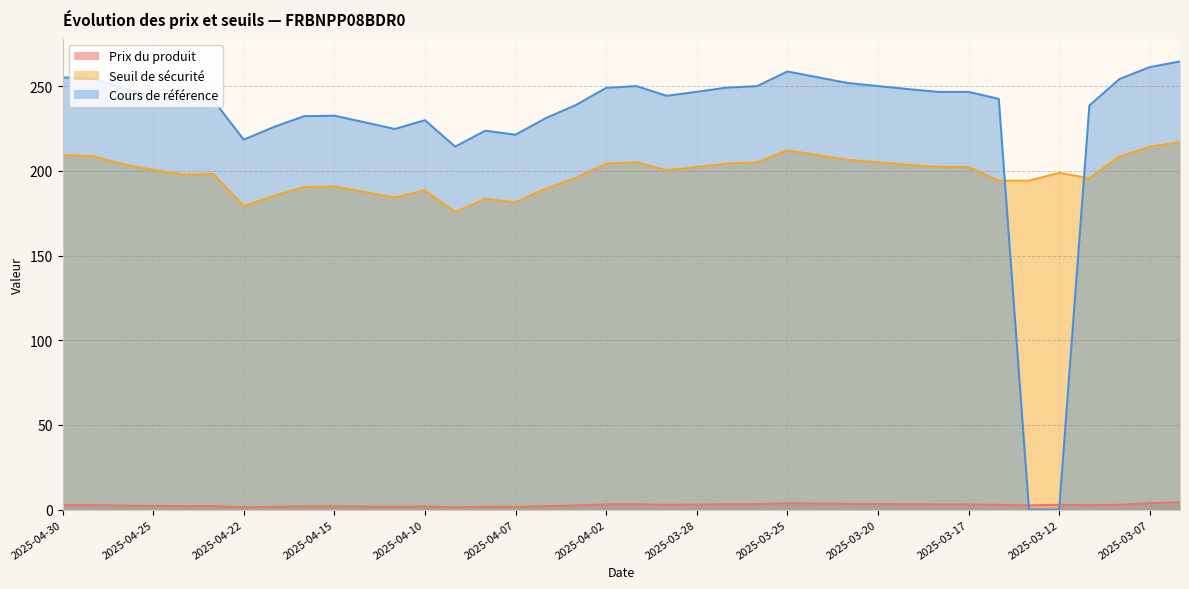

Reading right to left, transcribe all the data shown in this chart.

Prix du produit: 2025-03-06=4.3	2025-03-07=3.8	2025-03-10=2.8	2025-03-11=2.6	2025-03-12=2.9	2025-03-13=2.5	2025-03-14=2.8	2025-03-17=3.0	2025-03-18=3.0	2025-03-19=3.1	2025-03-20=3.3	2025-03-21=3.4	2025-03-24=3.6	2025-03-25=3.8	2025-03-26=3.2	2025-03-27=3.1	2025-03-28=3.0	2025-03-31=2.8	2025-04-01=3.1	2025-04-02=3.1	2025-04-03=2.5	2025-04-04=2.0	2025-04-07=1.6	2025-04-08=1.7	2025-04-09=1.3	2025-04-10=1.8	2025-04-11=1.6	2025-04-14=1.8	2025-04-15=1.9	2025-04-16=1.9	2025-04-17=1.6	2025-04-22=1.4	2025-04-23=2.1	2025-04-24=2.1	2025-04-25=2.2	2025-04-28=2.4	2025-04-29=2.7	2025-04-30=2.7
Seuil de sécurité: 2025-03-06=217.1	2025-03-07=214.3	2025-03-10=208.6	2025-03-11=195.7	2025-03-12=198.9	2025-03-13=194.3	2025-03-14=194.3	2025-03-17=202.3	2025-03-18=202.3	2025-03-19=203.6	2025-03-20=205.1	2025-03-21=206.6	2025-03-24=209.4	2025-03-25=212.2	2025-03-26=205.1	2025-03-27=204.4	2025-03-28=202.3	2025-03-31=200.4	2025-04-01=205.1	2025-04-02=204.3	2025-04-03=195.9	2025-04-04=189.6	2025-04-07=181.5	2025-04-08=183.5	2025-04-09=175.8	2025-04-10=188.6	2025-04-11=184.3	2025-04-14=187.6	2025-04-15=190.8	2025-04-16=190.5	2025-04-17=185.3	2025-04-22=179.2	2025-04-23=198.2	2025-04-24=197.7	2025-04-25=200.7	2025-04-28=204.0	2025-04-29=208.8	2025-04-30=209.3
Cours de référence: 2025-03-06=264.7	2025-03-07=261.4	2025-03-10=254.3	2025-03-11=238.7	2025-03-12=0.0	2025-03-13=0.0	2025-03-14=242.6	2025-03-17=246.7	2025-03-18=246.7	2025-03-19=248.3	2025-03-20=250.2	2025-03-21=251.9	2025-03-24=255.3	2025-03-25=258.8	2025-03-26=250.1	2025-03-27=249.2	2025-03-28=246.8	2025-03-31=244.4	2025-04-01=250.2	2025-04-02=249.1	2025-04-03=238.9	2025-04-04=231.2	2025-04-07=221.4	2025-04-08=223.8	2025-04-09=214.4	2025-04-10=230.0	2025-04-11=224.8	2025-04-14=228.8	2025-04-15=232.7	2025-04-16=232.3	2025-04-17=226.0	2025-04-22=218.5	2025-04-23=241.7	2025-04-24=241.2	2025-04-25=244.7	2025-04-28=248.8	2025-04-29=254.6	2025-04-30=255.3